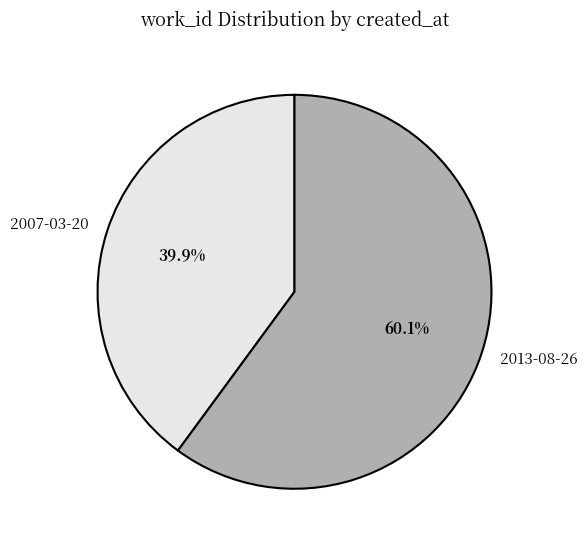

Which category has the smallest portion of the pie?

2007-03-20